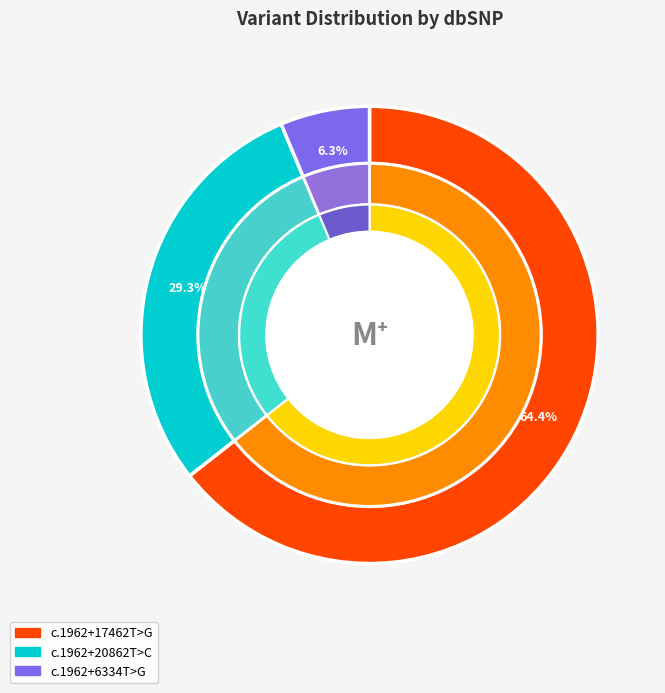

To the nearest percent, what portion does NM_182758.4:c.1962+6334T>G represent?

6%